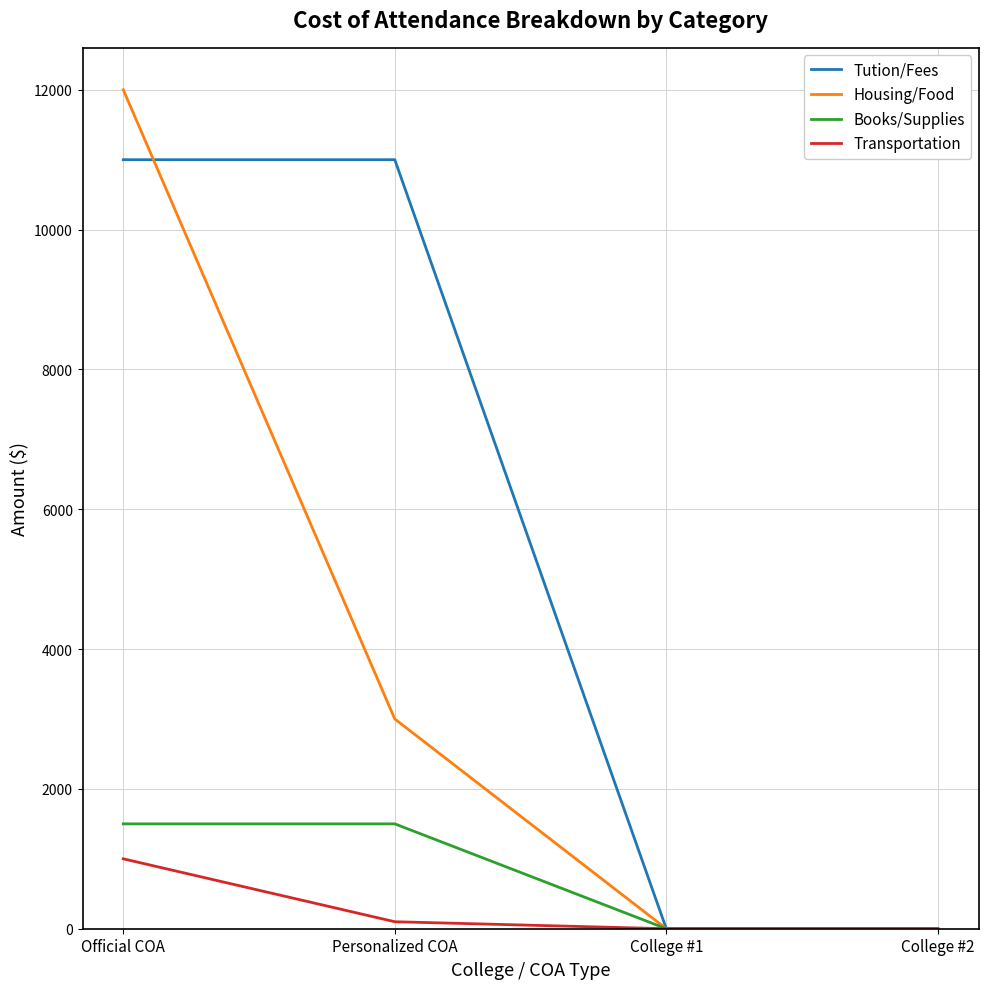

How many Transportation values are between 0 and 1000?

4